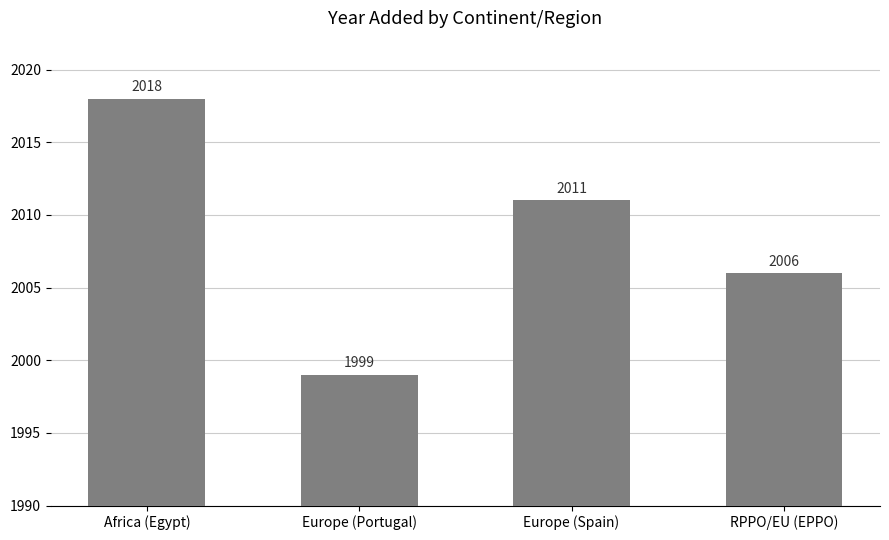

At which label is the value closest to 2008?

RPPO/EU (EPPO)